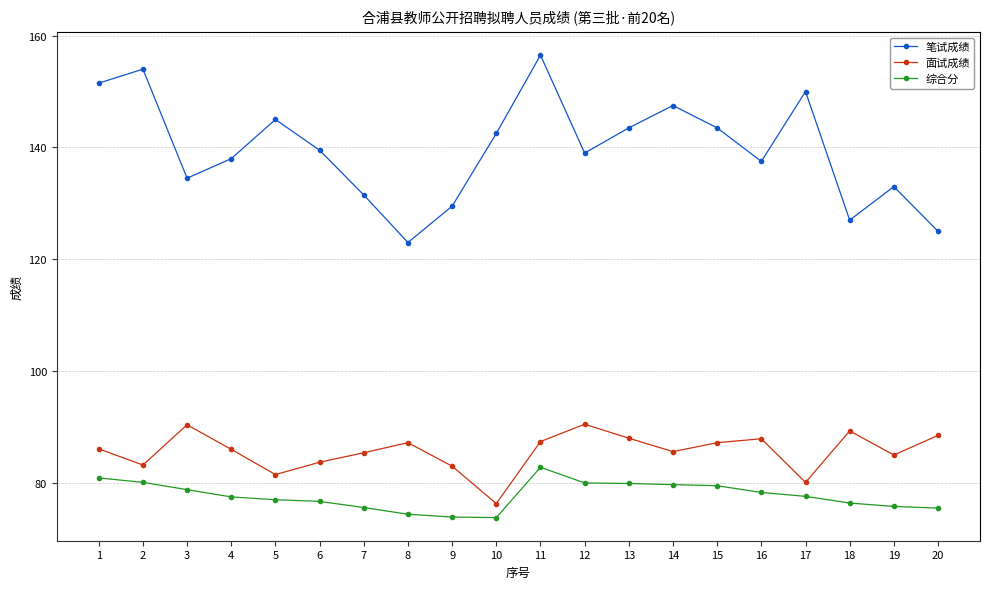

What is the value of the 笔试成绩 point at the 17th from the left?

150.0